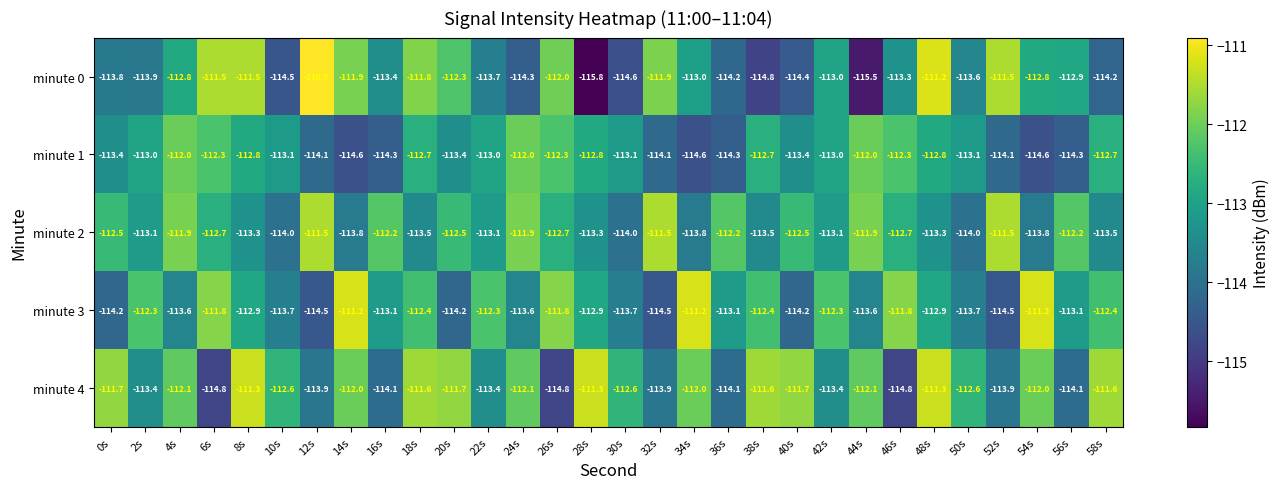

What is the sum of the minute 1 values at 0s and 24s?

-225.4